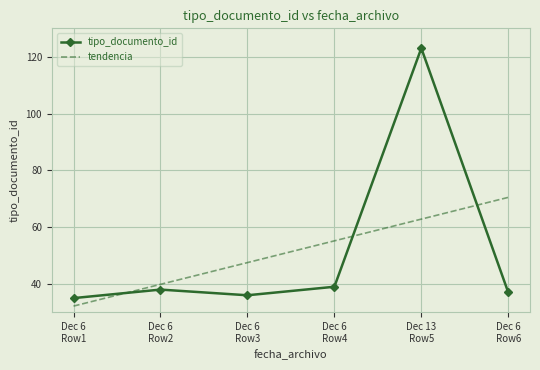

What is the difference between the highest and lowest values at Dec 6
Row6?

33.5